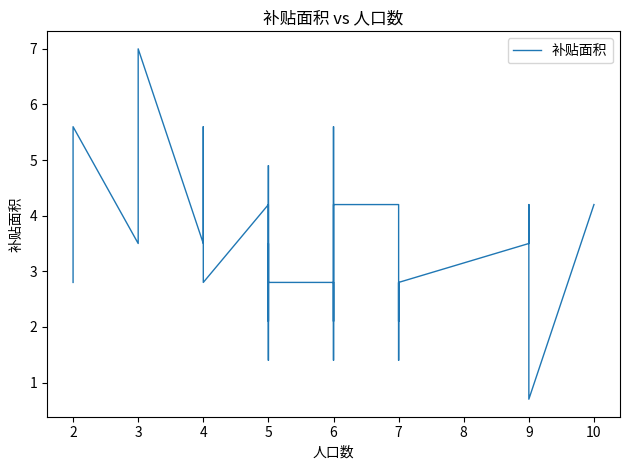

Reading left to right, extract all data points from this chart.

2.8	5.6	3.5	7.0	3.5	4.2	4.9	5.6	4.9	4.2	4.2	3.5	2.8	4.2	1.4	2.8	3.5	2.1	4.9	2.8	2.8	3.5	5.6	2.8	1.4	1.4	2.8	2.1	4.2	4.2	1.4	2.1	2.8	2.8	2.1	2.8	3.5	4.2	0.7	4.2